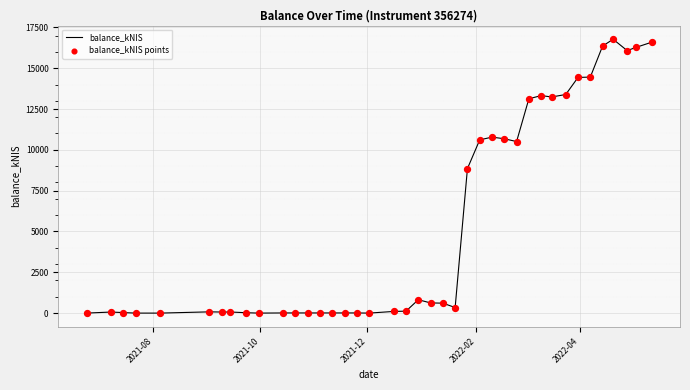

What is the greatest value displayed?

16772.1